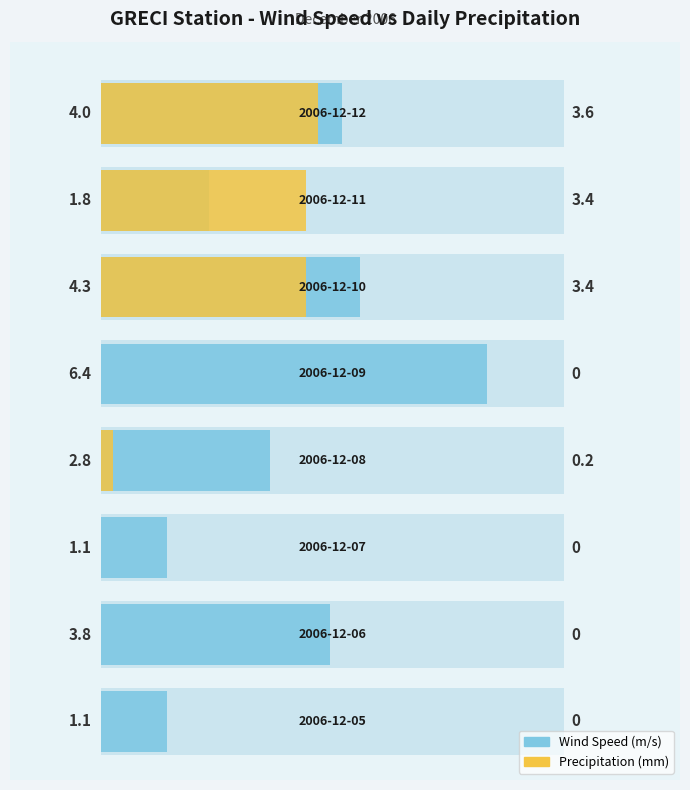

What is the difference between the maximum and minimum values in the Prec Giorn series?

3.6